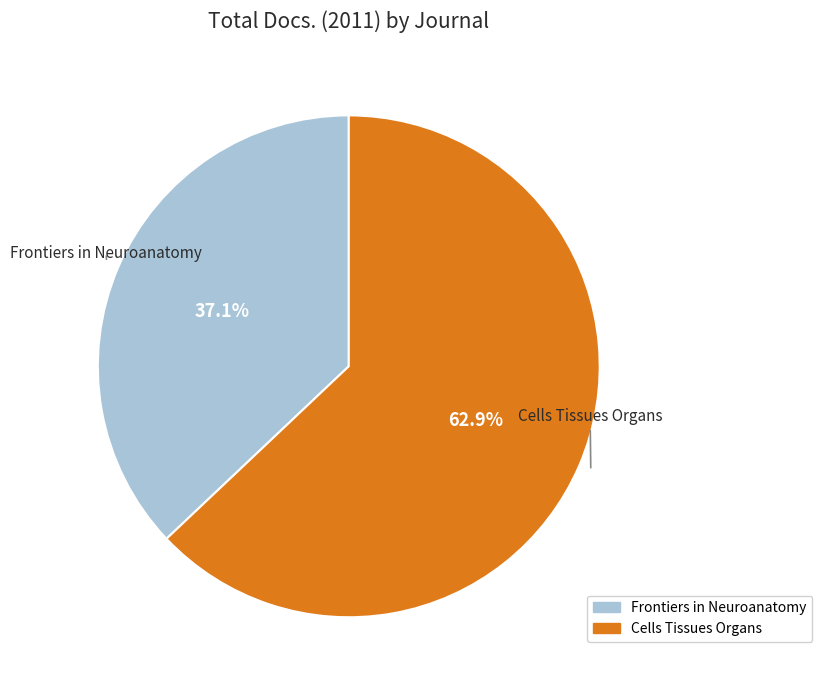

What portion of the pie excludes Frontiers in Neuroanatomy?

62.9%